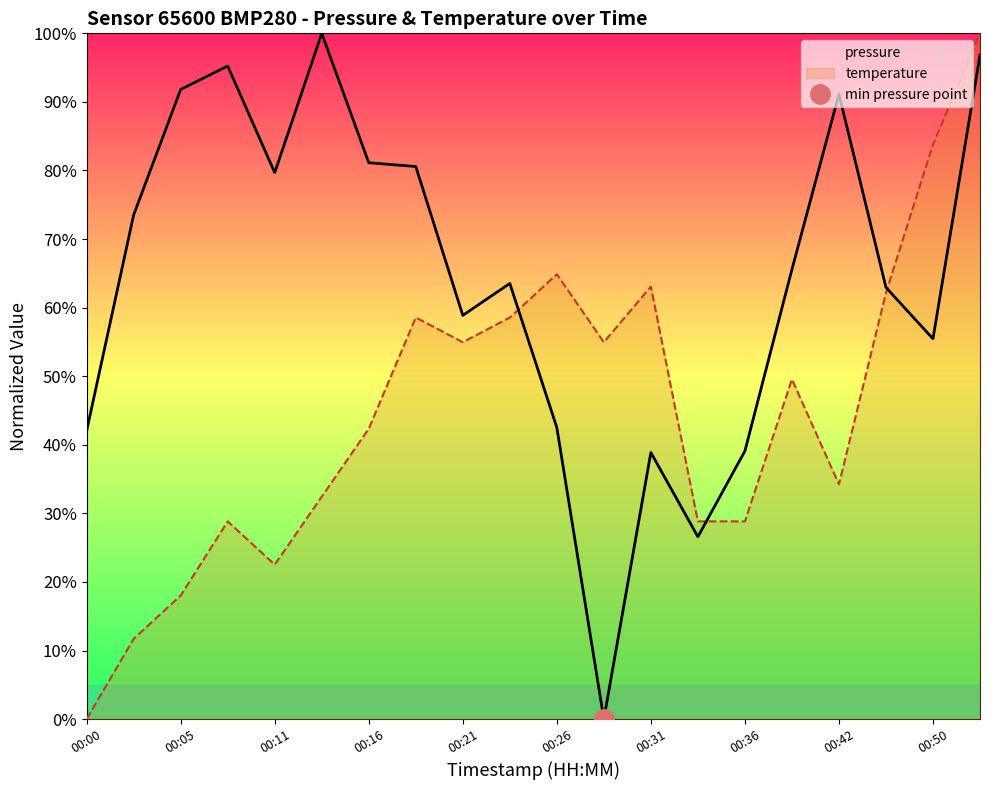

Which has a higher value, 00:18 or 00:03?

00:18